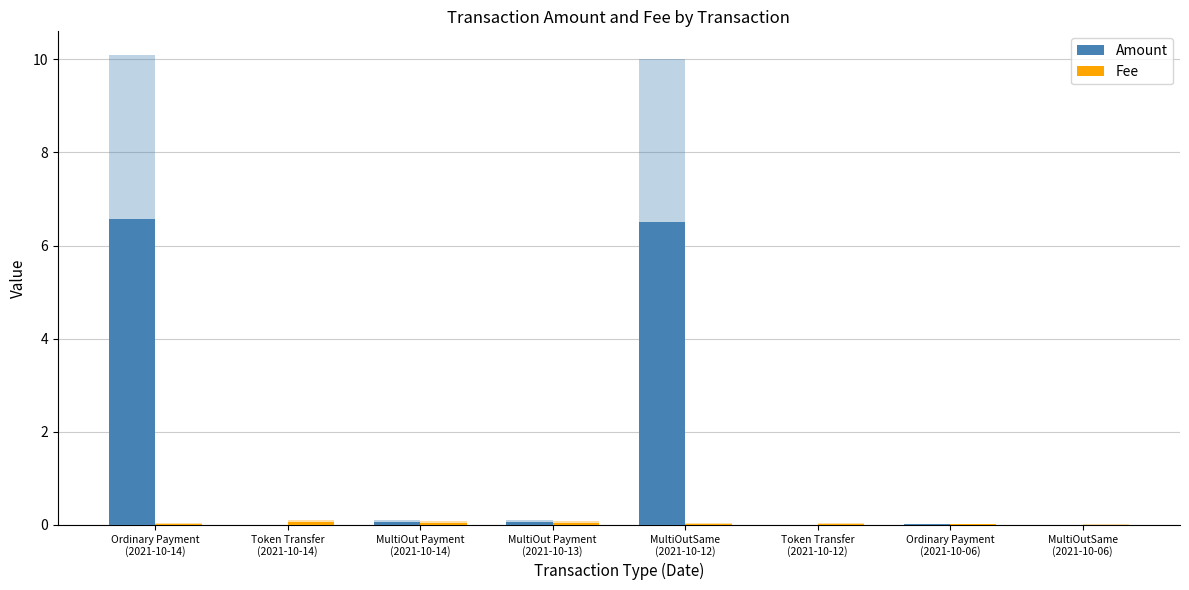

Reading left to right, what are all the values shown in this chart?

Amount: 6.6	0.0	0.1	0.1	6.5	0.0	0.0	0.0
Fee: 0.0	0.1	0.0	0.0	0.0	0.0	0.0	0.0